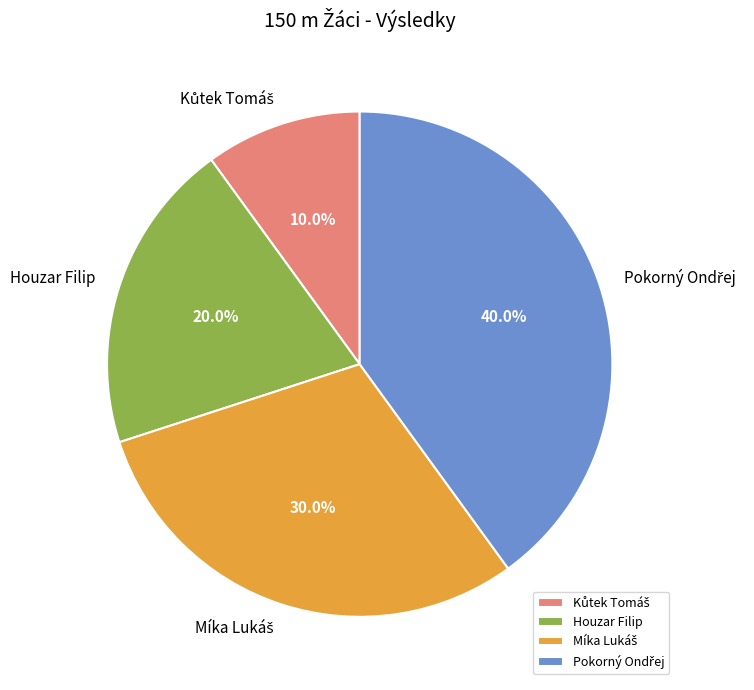

Count the number of slices in the pie.

4